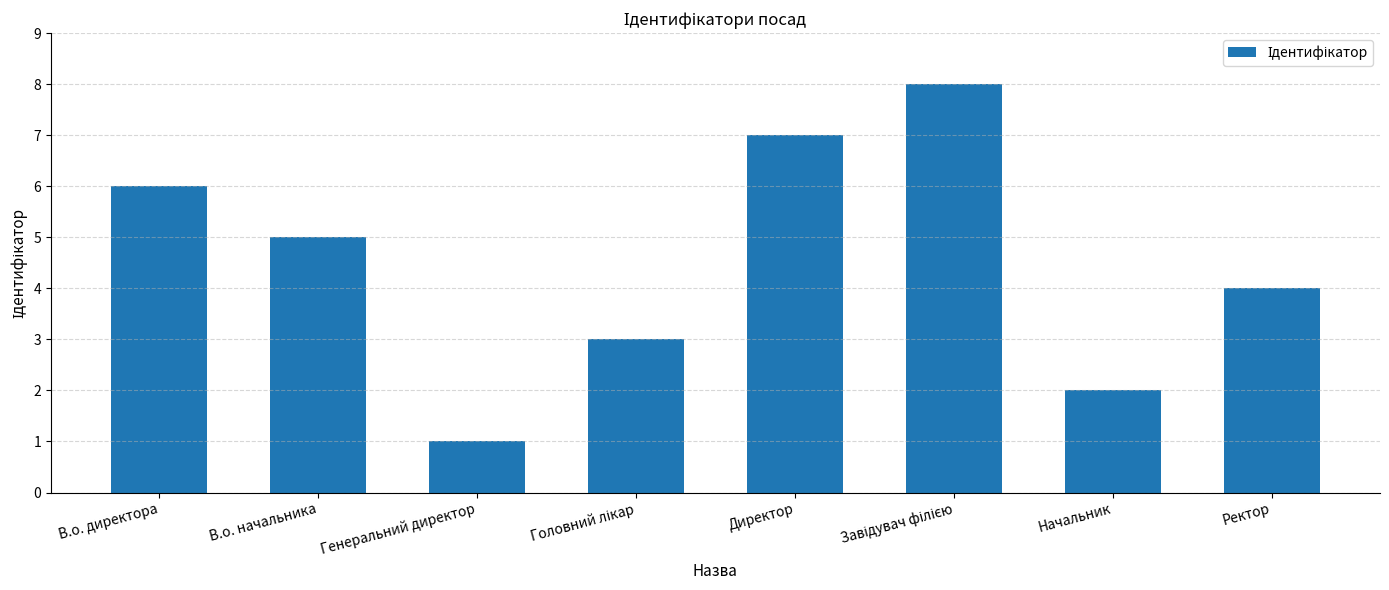

How many series are shown in this chart?

1